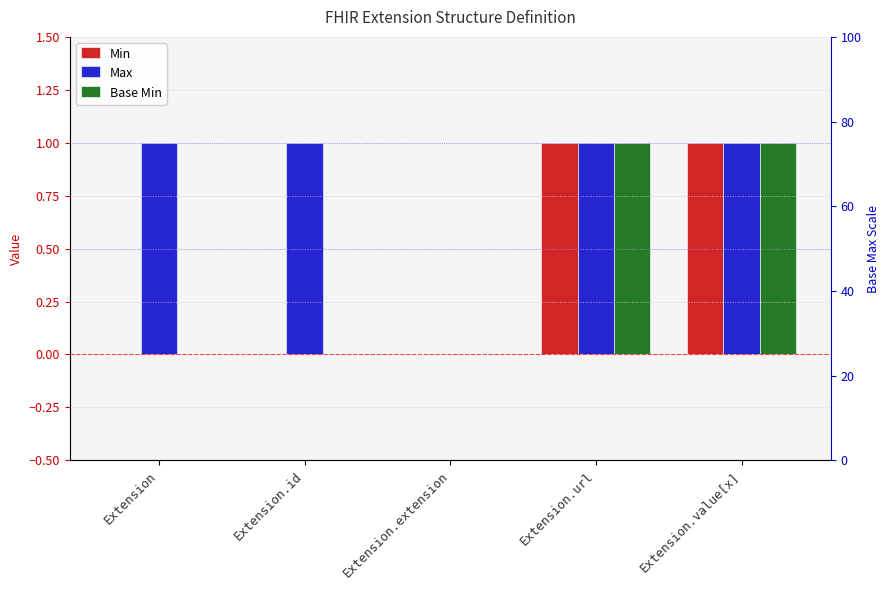

At how many categories does at least one series exceed 0?

4